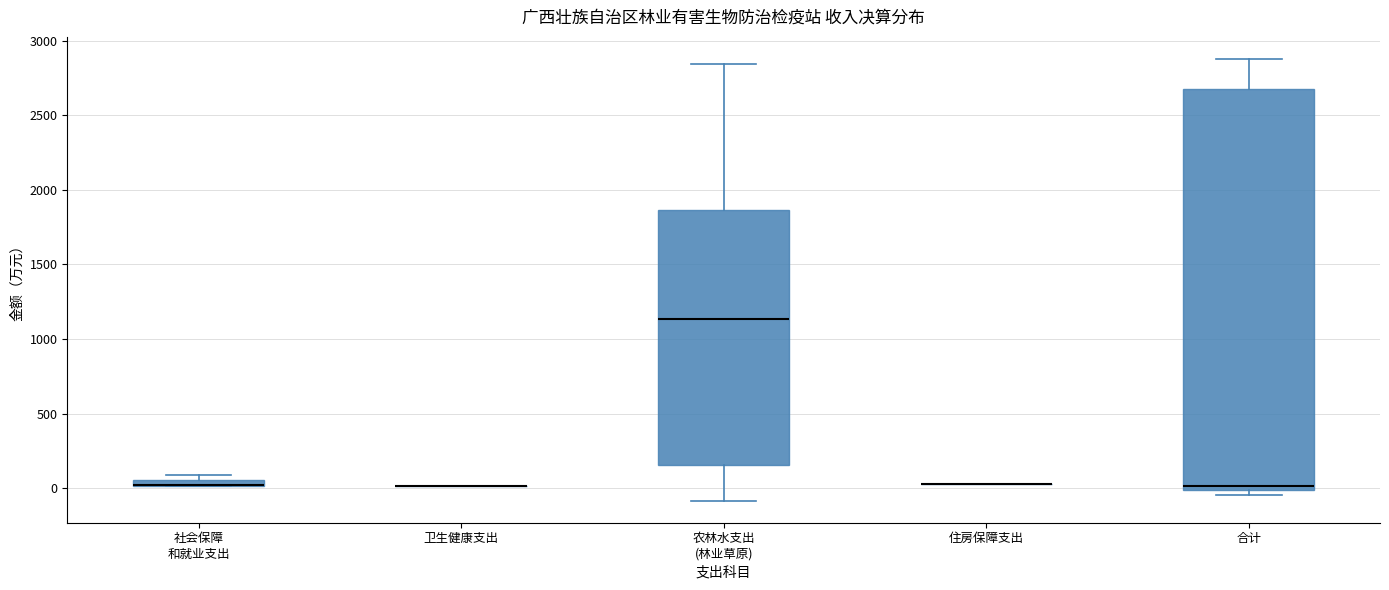

Comparing the boxes themselves (not the whiskers), which one is the tallest?

合计